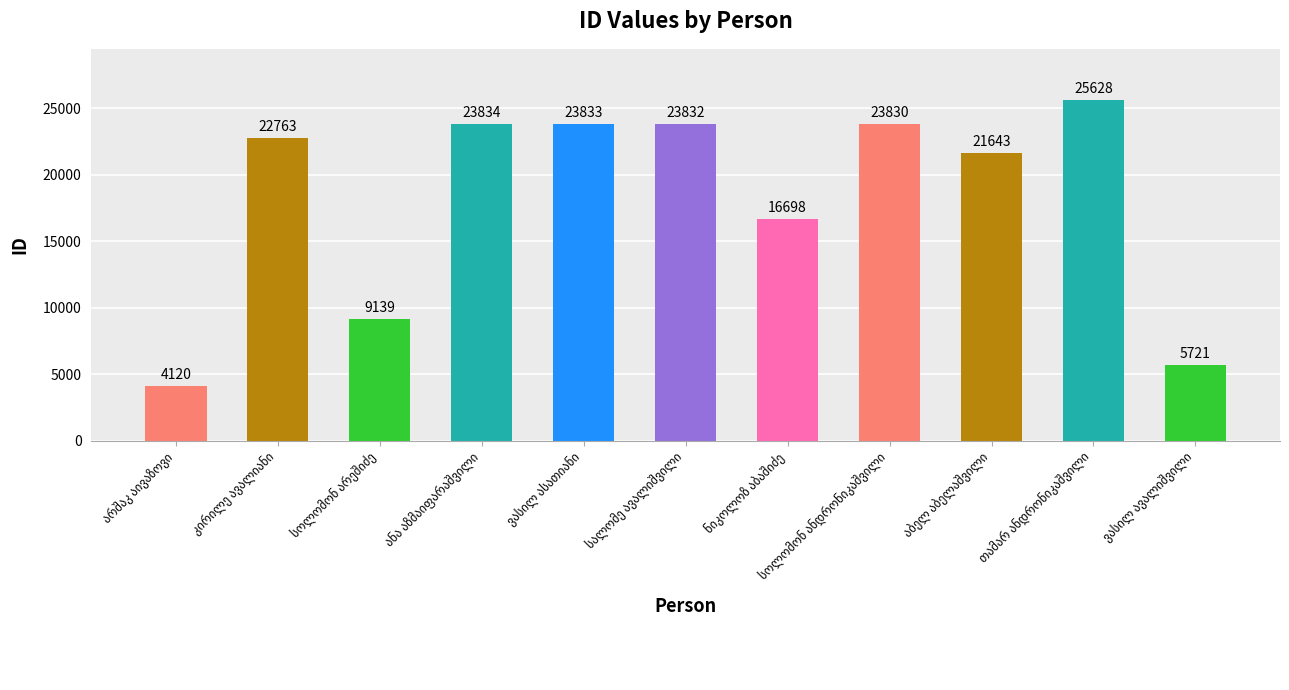

Does the chart contain any negative values?

No